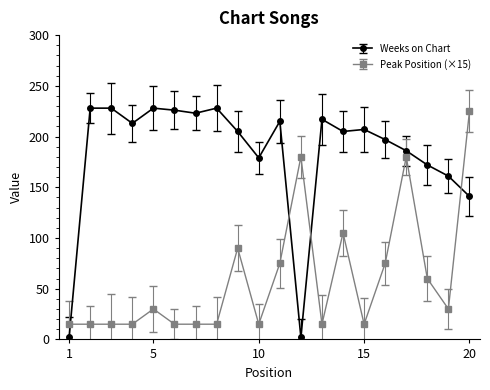

Which series has the widest spread of values?

Weeks on Chart